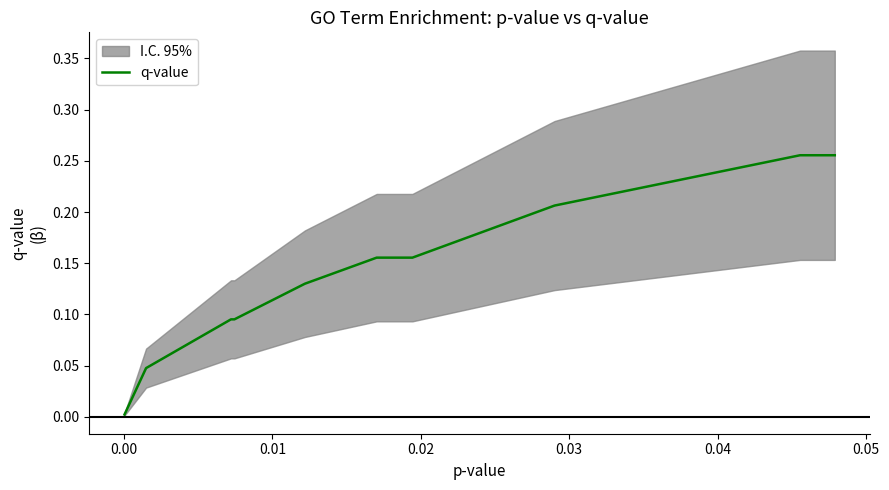

Read the value at 0.01.

0.1